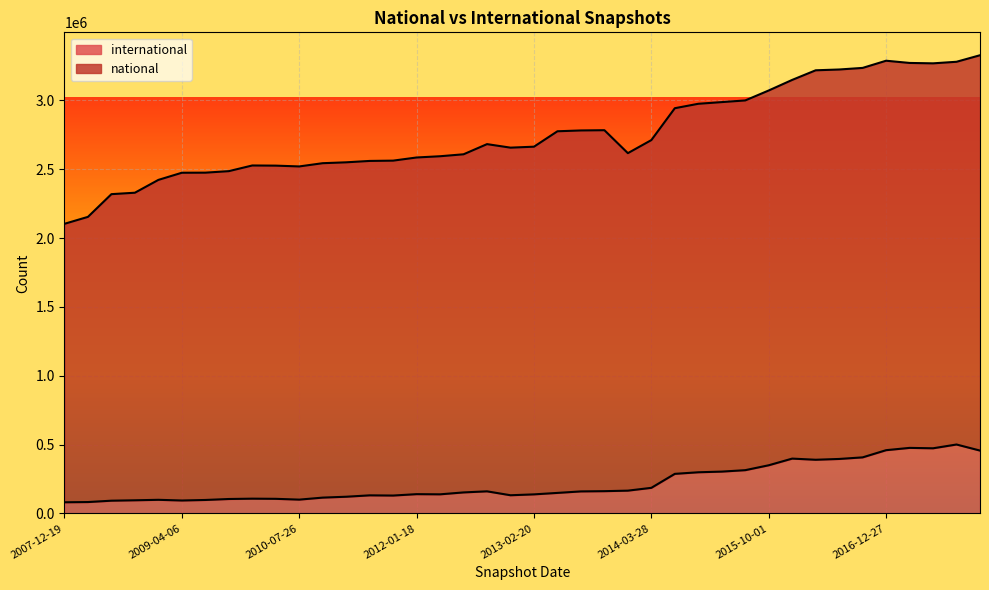

At which label does international reach its minimum?

2007-12-19